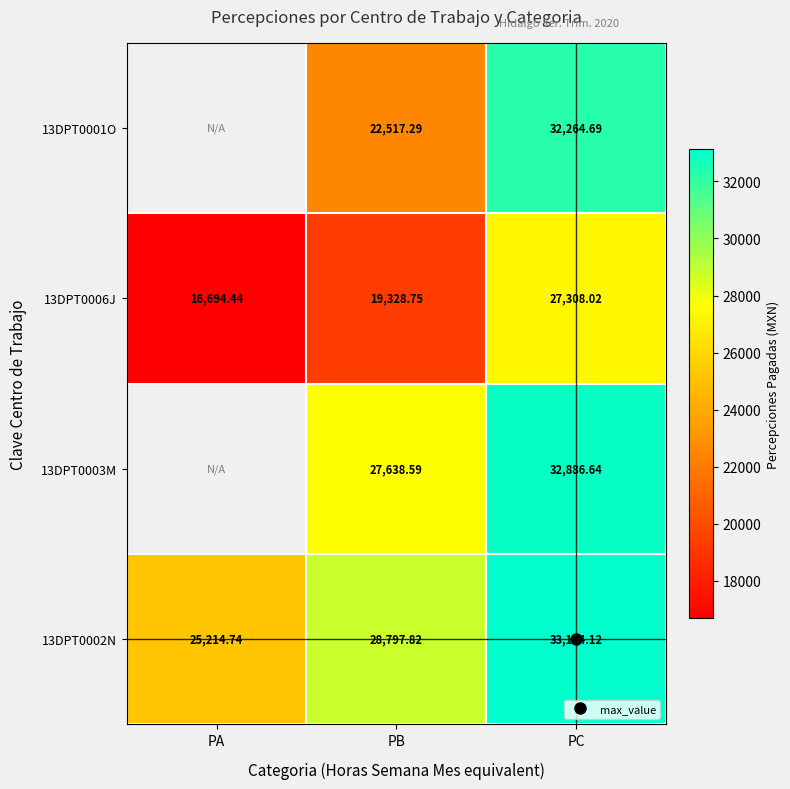

What is the total value across all series at PB?

98282.4